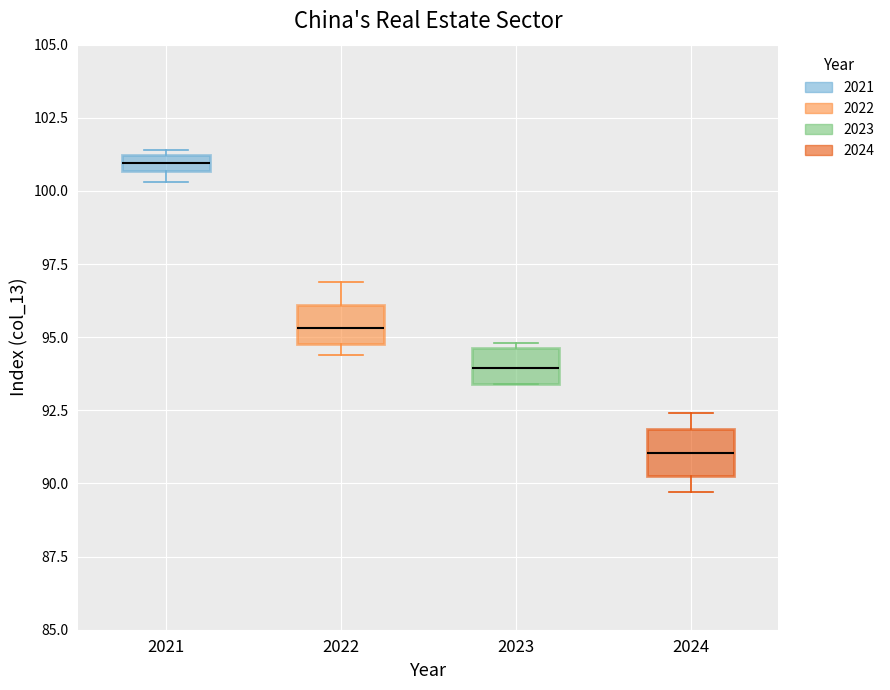

Where does the upper whisker of the box at x = 2022 end on the y-axis? The values are not printed on the chart, so give them approximately, as read against the axis.

97.0